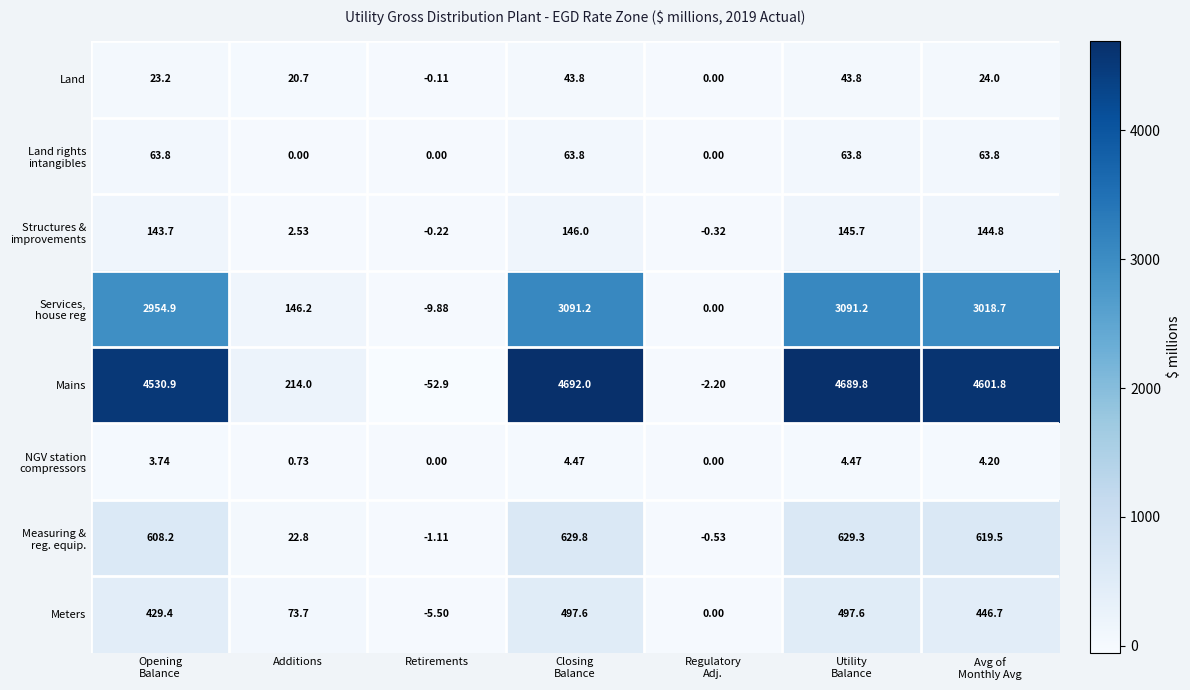

How many values in the Mains series are below 4530?

3